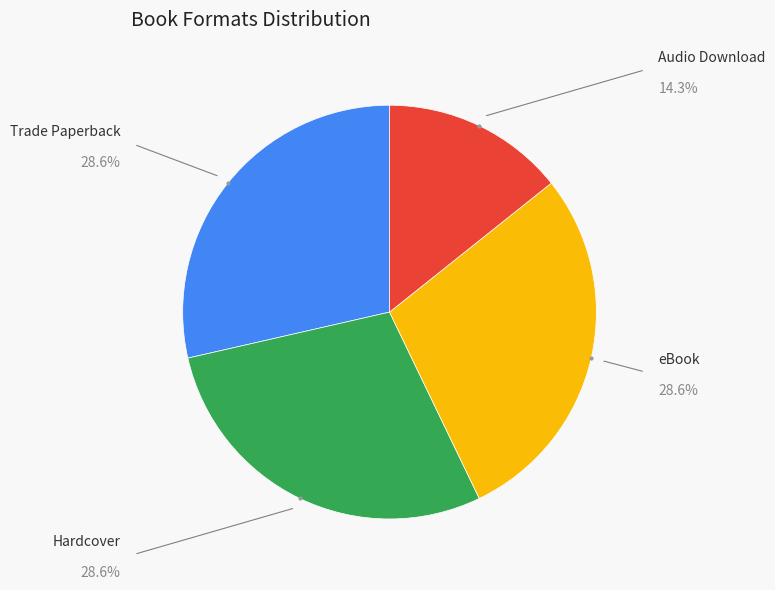

How many slices are in this pie chart?

4